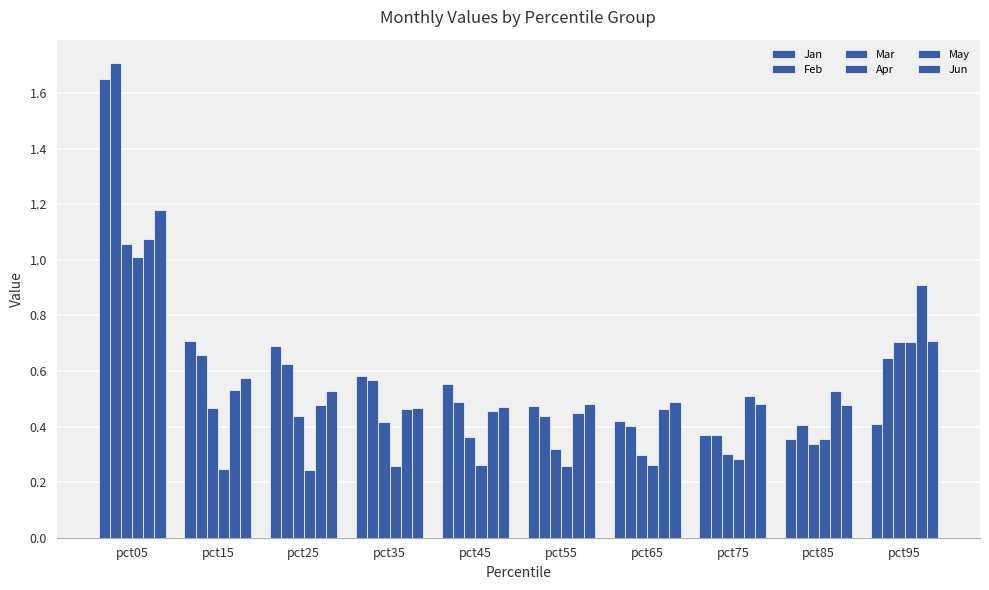

List the labels in order of Mar value, smallest first.

pct65, pct75, pct55, pct85, pct45, pct35, pct25, pct15, pct95, pct05